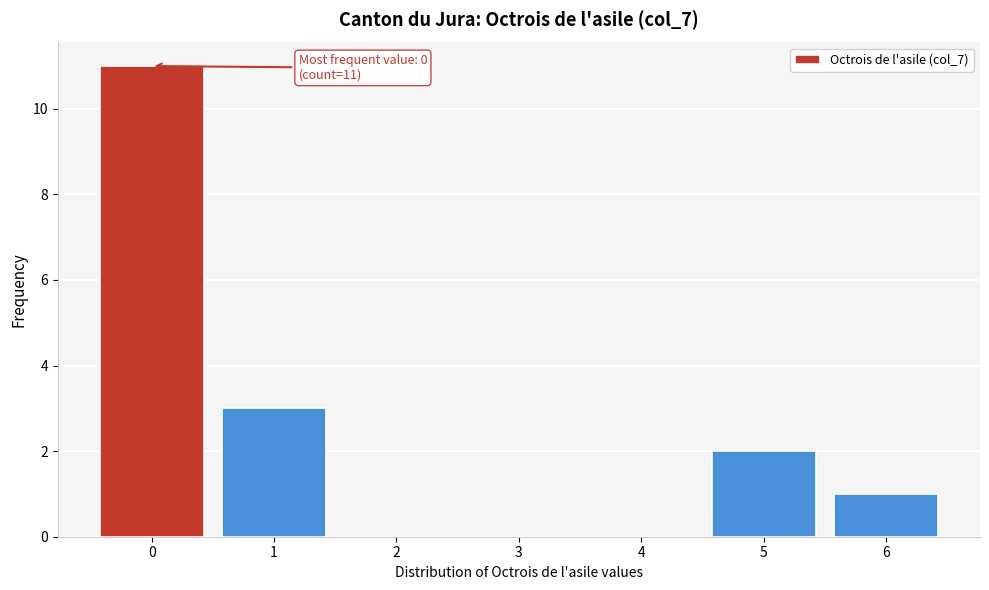

Over which range of the x-axis is the bar tallest?

-0.5 to 0.5